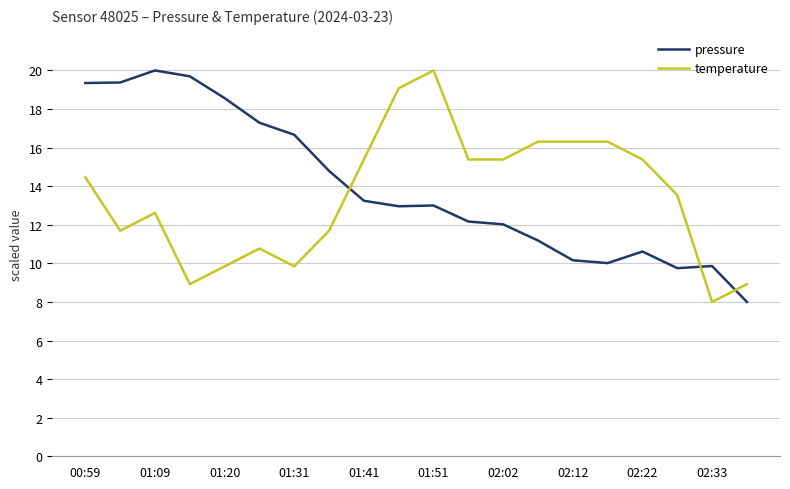

How many intersections are there between pressure and temperature?

3